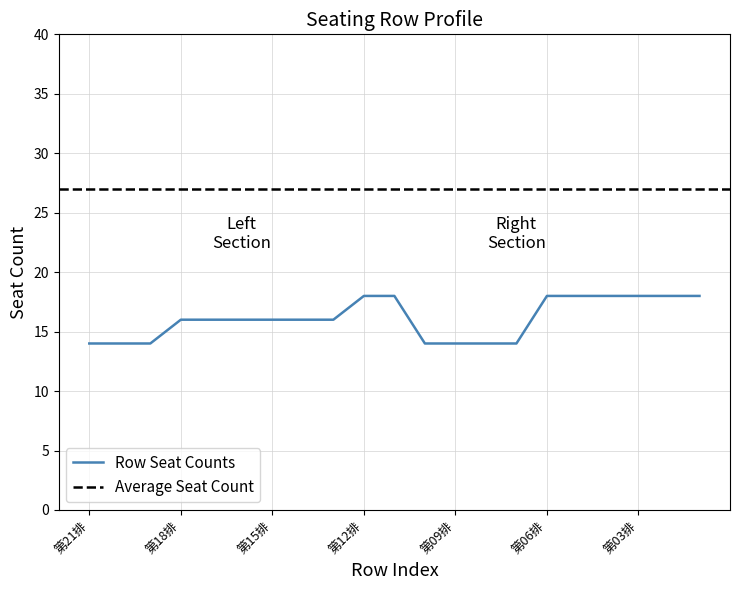

How many lines are shown in the chart?

1